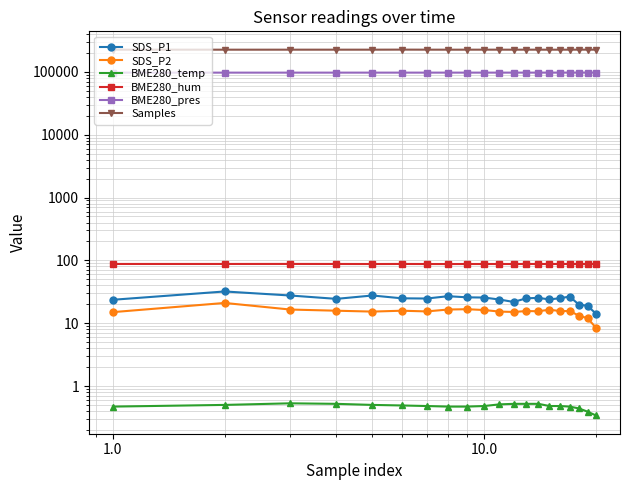

What is the difference between the maximum and minimum values in the BME280_hum series?

0.3